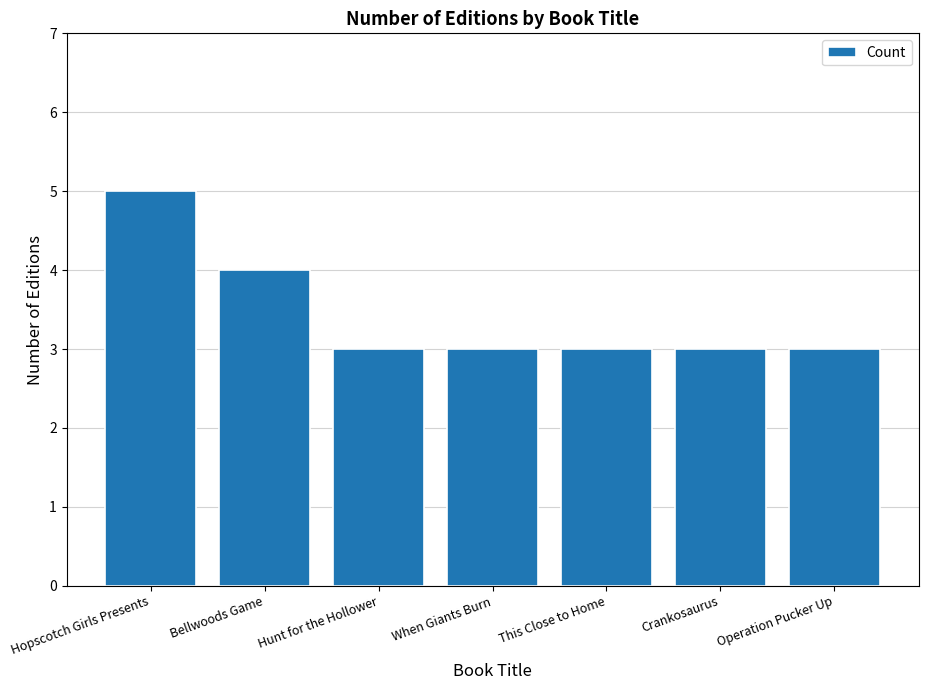

What position from the right is Hopscotch Girls Presents?

7